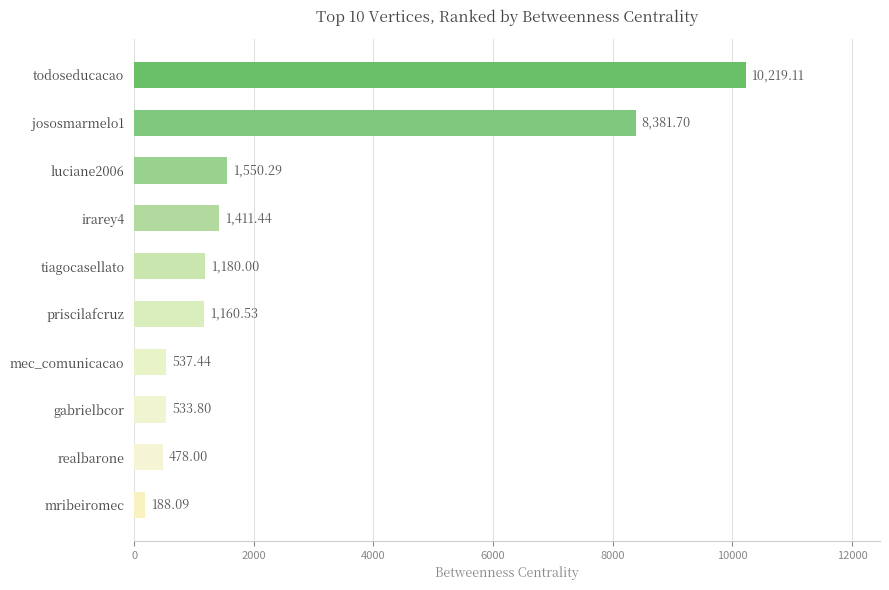

What is the change in value from gabrielbcor to luciane2006?

+1016.5